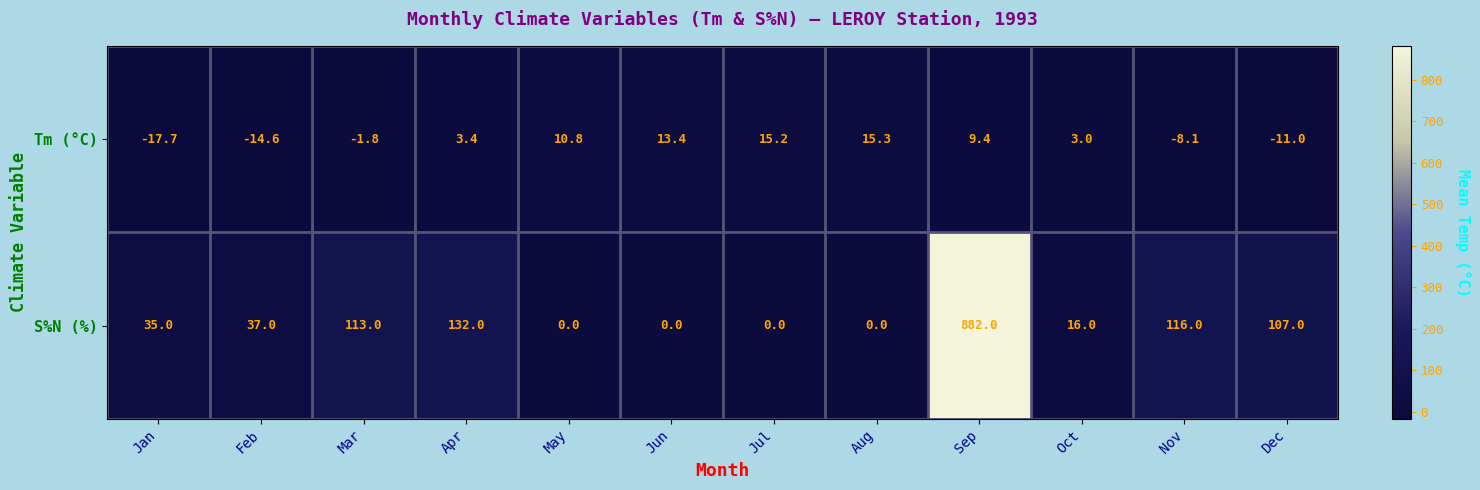

Rank the series by their maximum value, from lowest to highest.

Tm (°C), S%N (%)